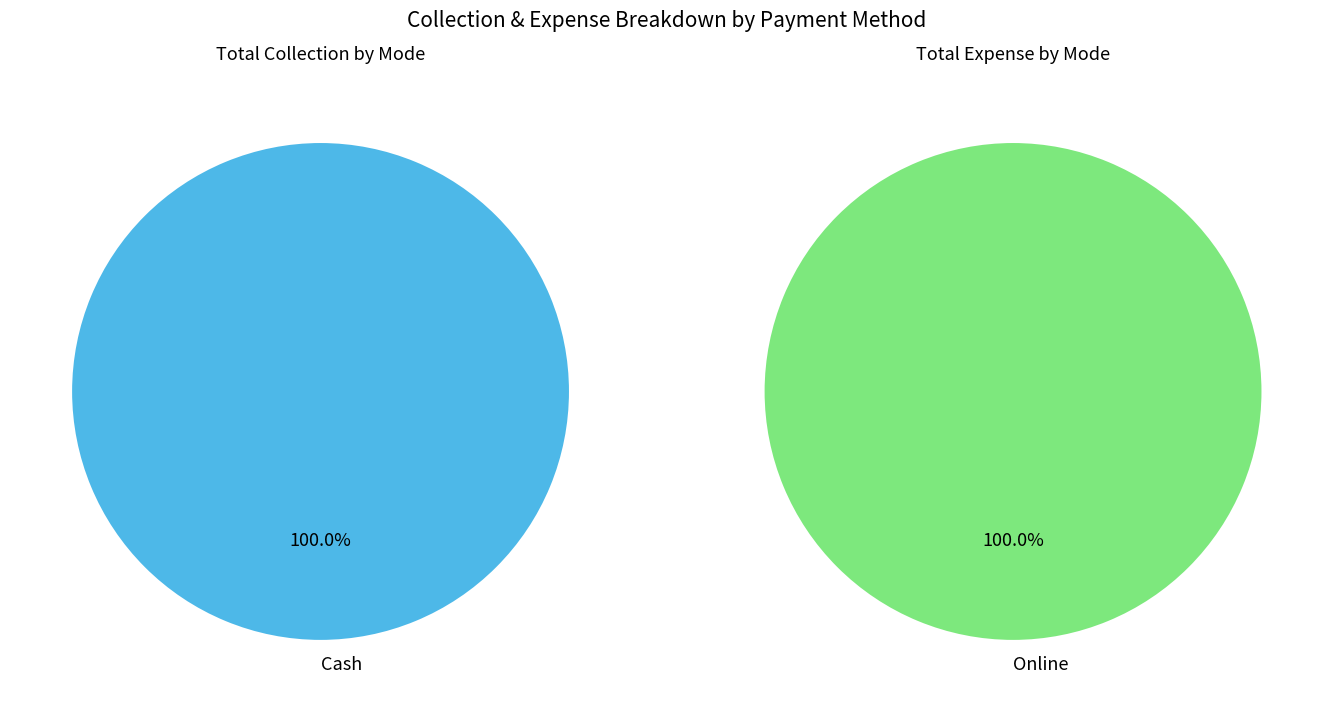

To the nearest percent, what portion does Cash represent?

100%